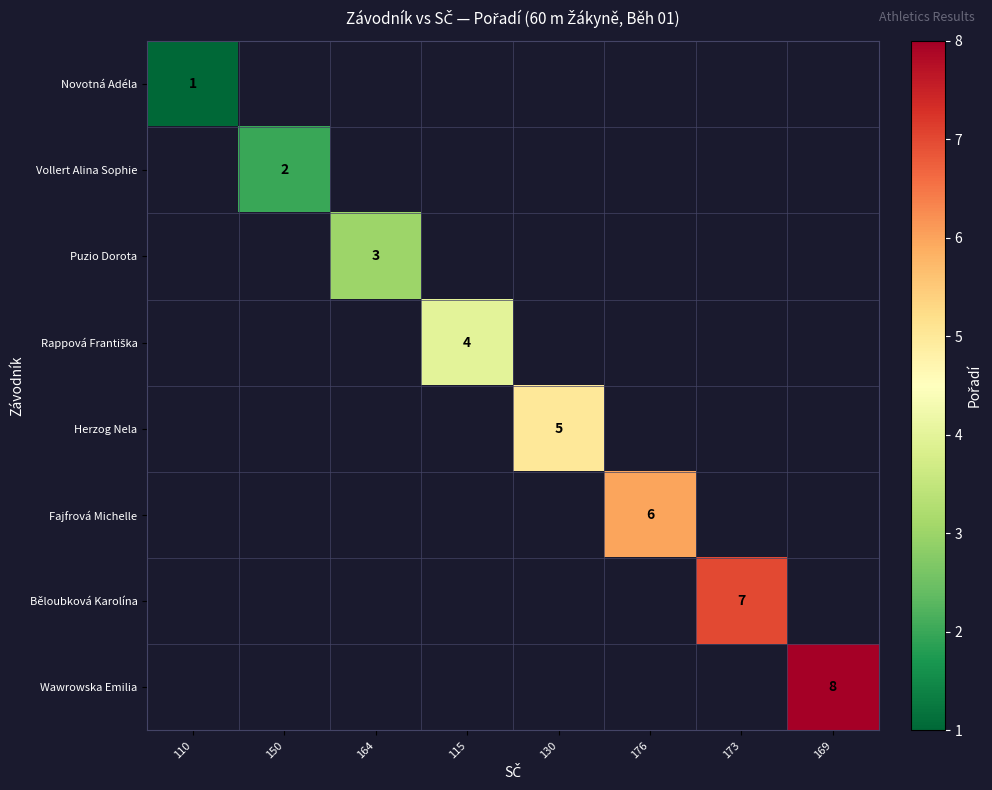

Which category has the highest value in the Novotná Adéla series?

110